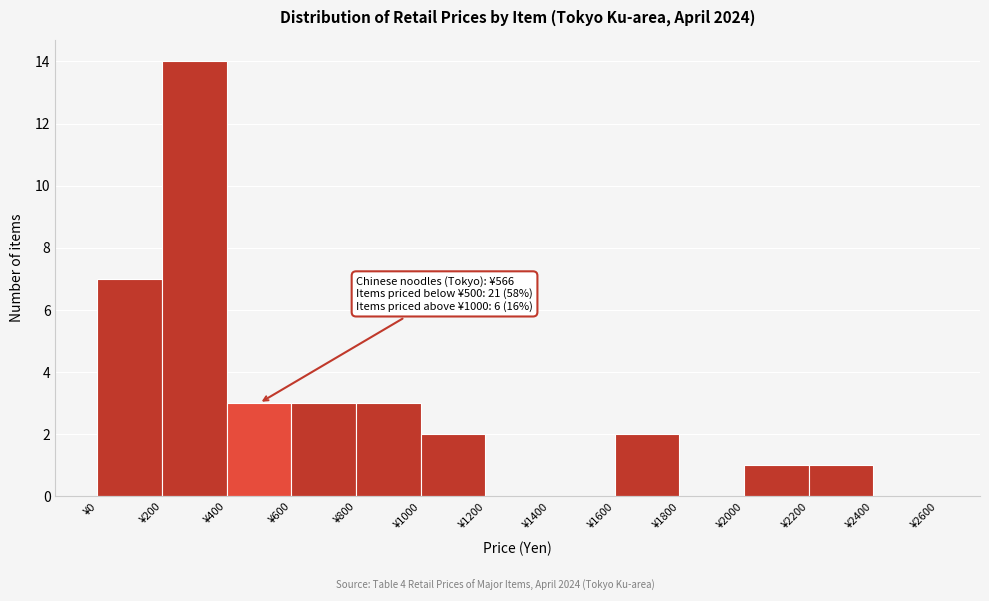

Which range on the x-axis has the tallest bar?

200 to 400